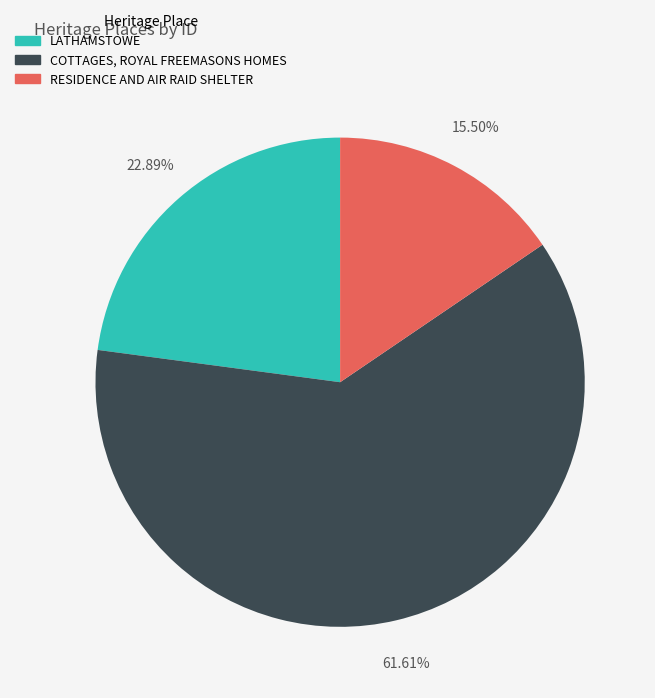

Is there any slice that represents more than half of the pie?

Yes